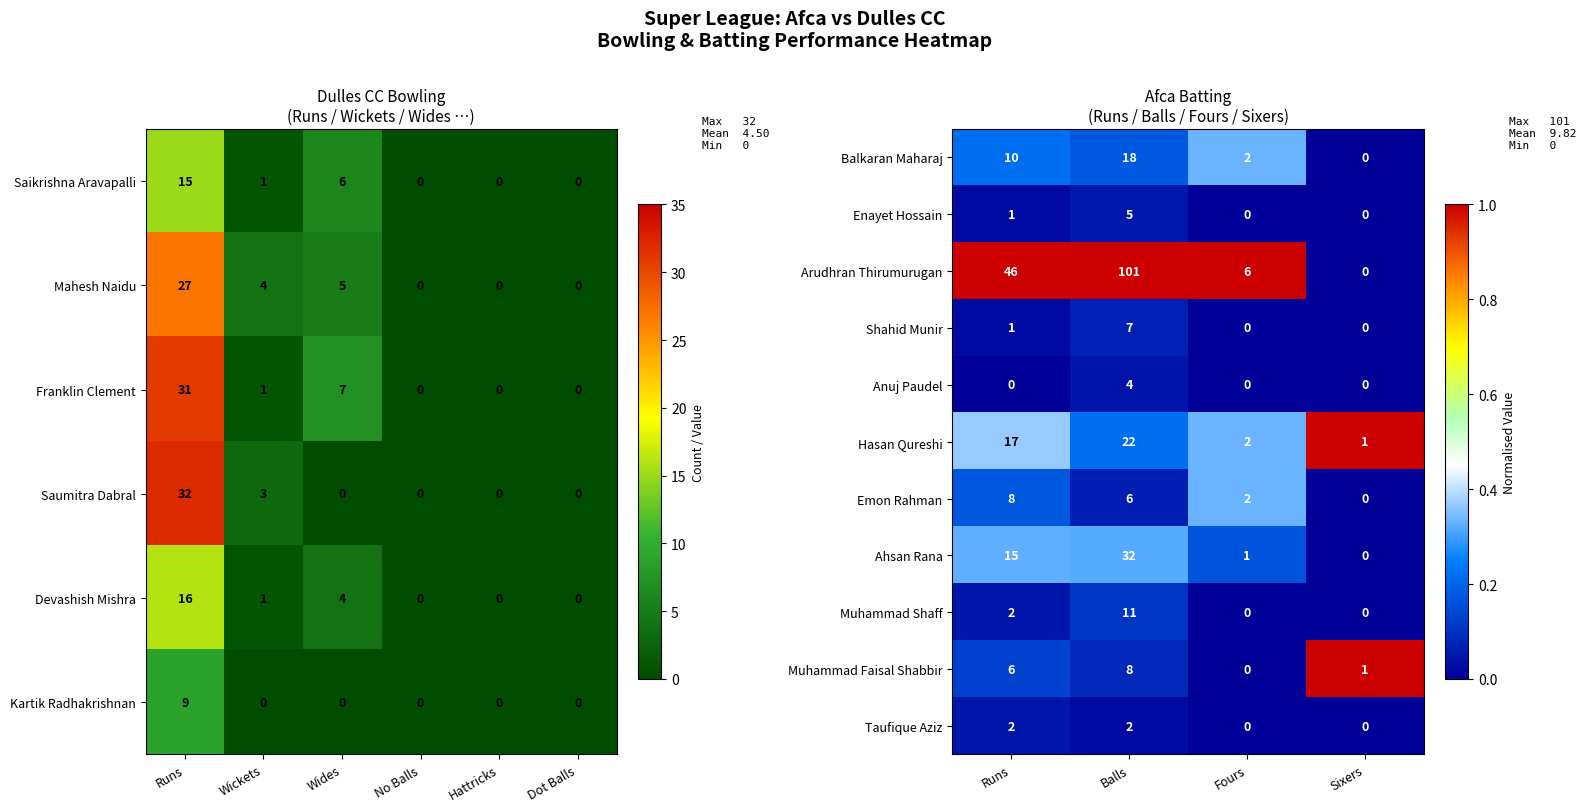

Which category has the highest value in the Anuj Paudel series?

Balls